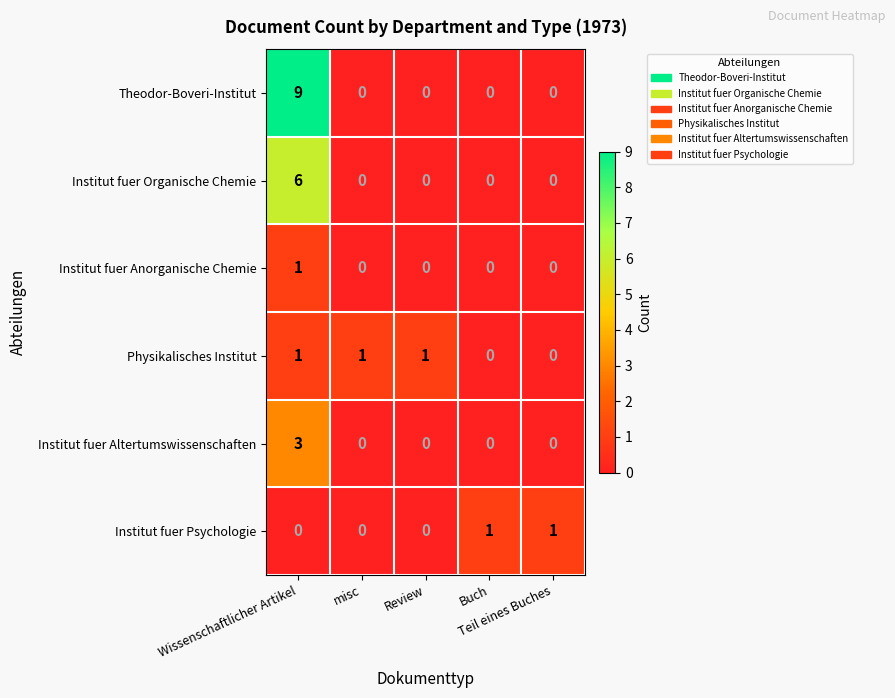

What is the difference between the maximum and minimum values in the Institut fuer Altertumswissenschaften series?

3